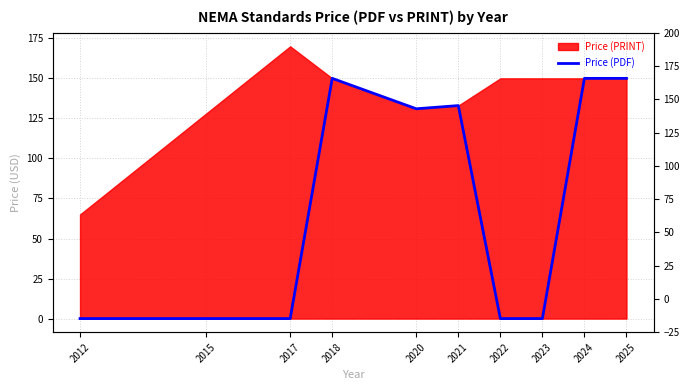

How many lines are shown in the chart?

1